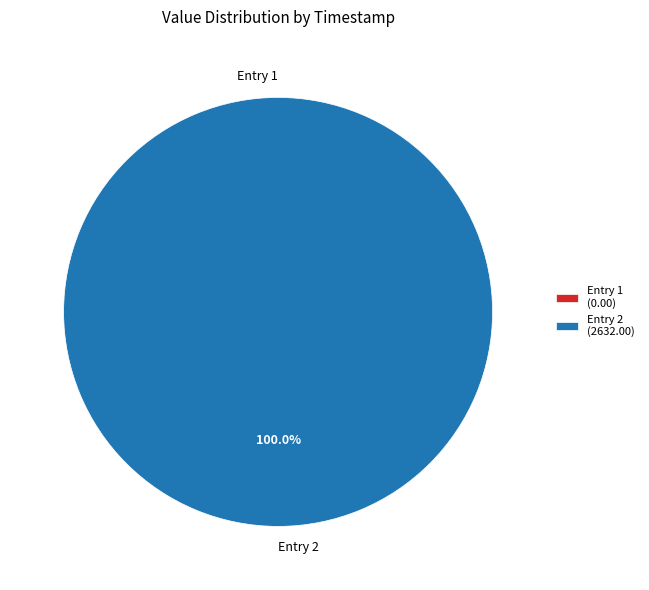

What is the smallest slice in the pie chart?

2022-08-24T01:54:43.411Z